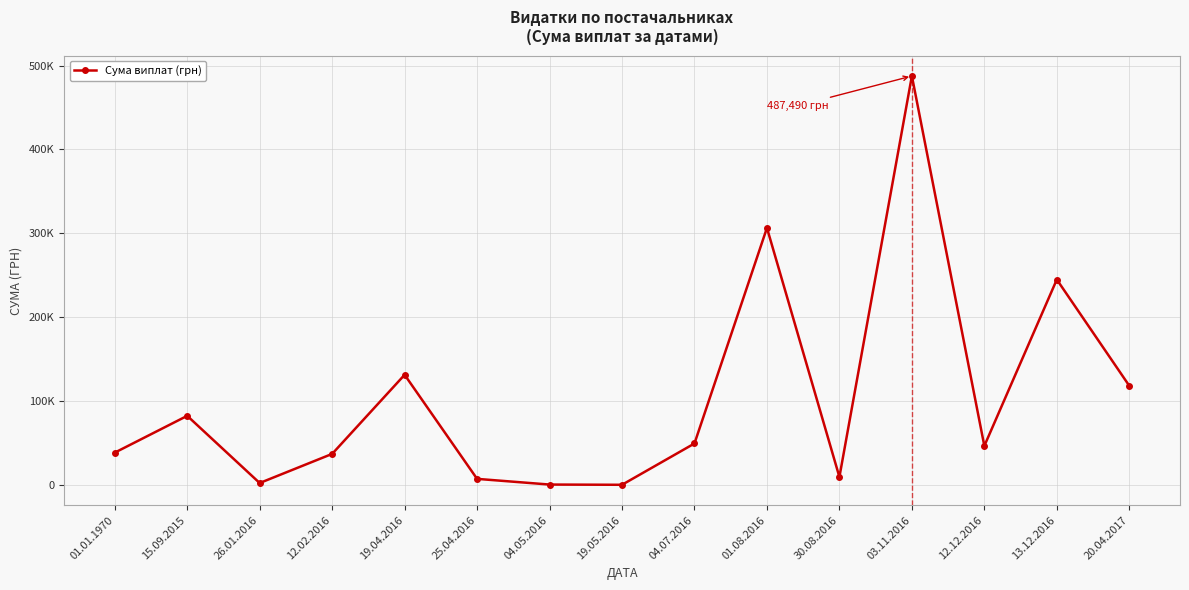

Rank the categories by value from highest to lowest.

03.11.2016, 01.08.2016, 13.12.2016, 19.04.2016, 20.04.2017, 15.09.2015, 04.07.2016, 12.12.2016, 01.01.1970, 12.02.2016, 30.08.2016, 25.04.2016, 26.01.2016, 04.05.2016, 19.05.2016